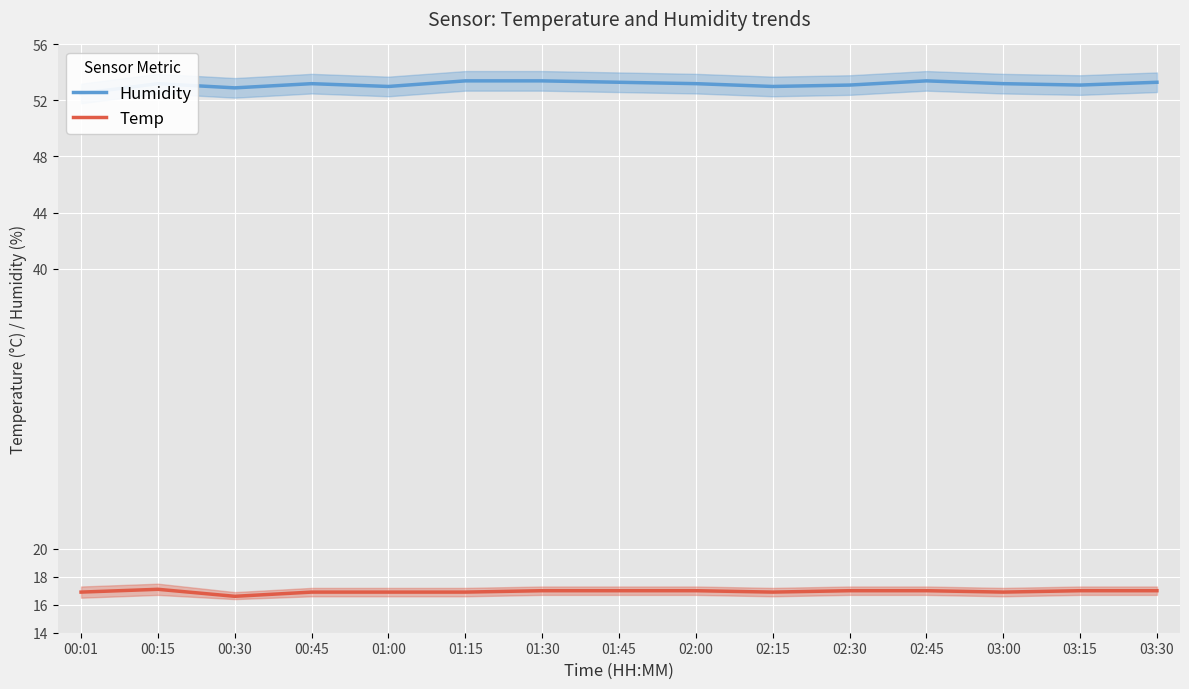

What is the difference between the maximum and minimum values in the Temp series?

0.5